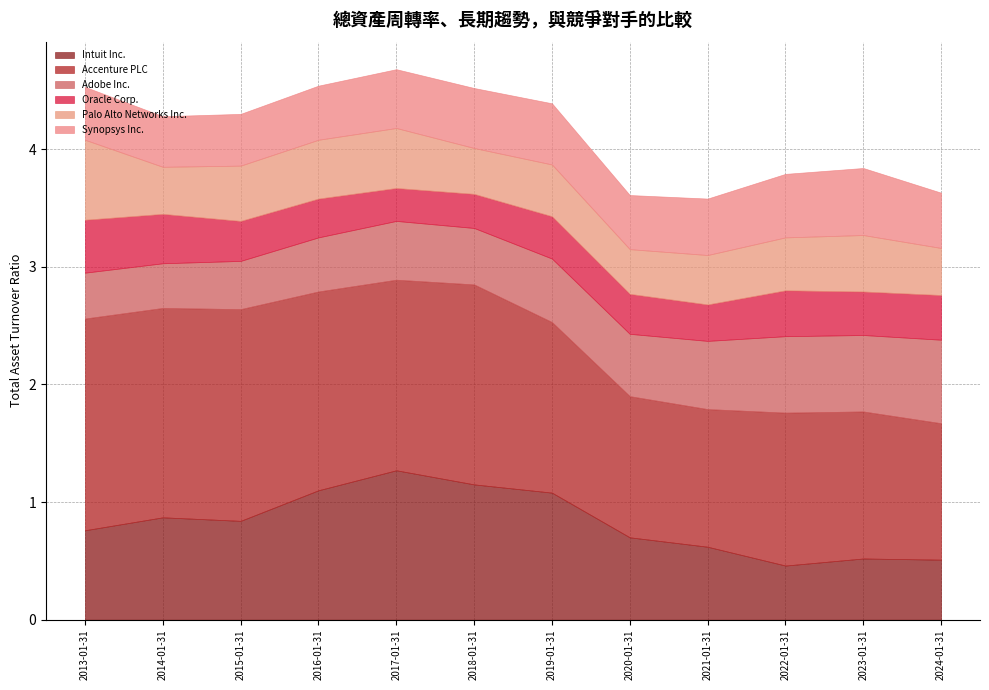

Rank the series at 2016-01-31 from lowest to highest value.

Oracle Corp., Adobe Inc., Synopsys Inc., Palo Alto Networks Inc., Intuit Inc., Accenture PLC